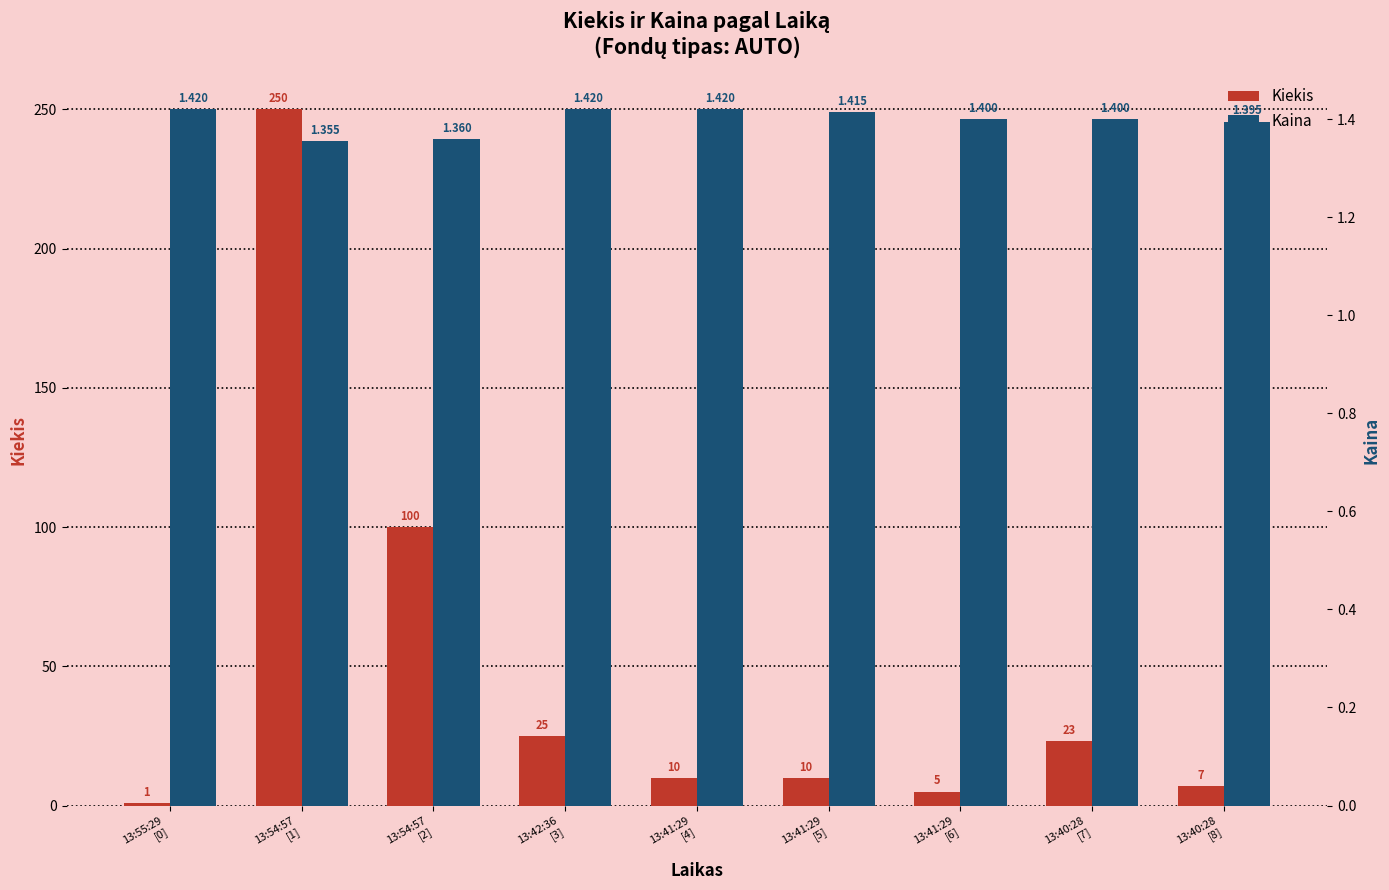

True or false: Kiekis has a value of 419.3 at 13:54:57
[1].

False